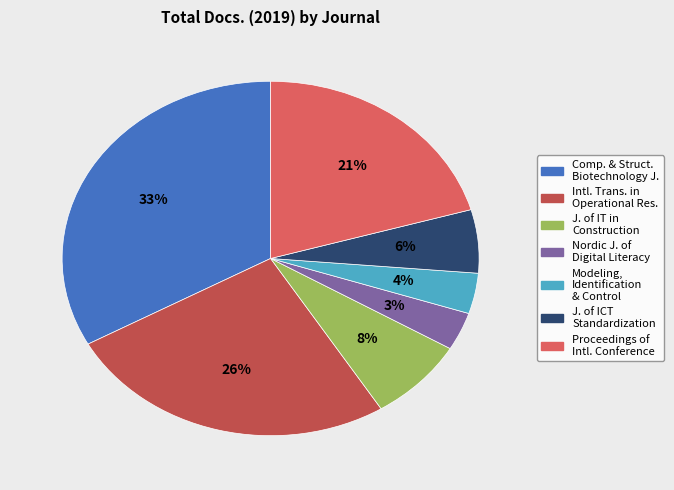

Is there a majority slice in this chart?

No